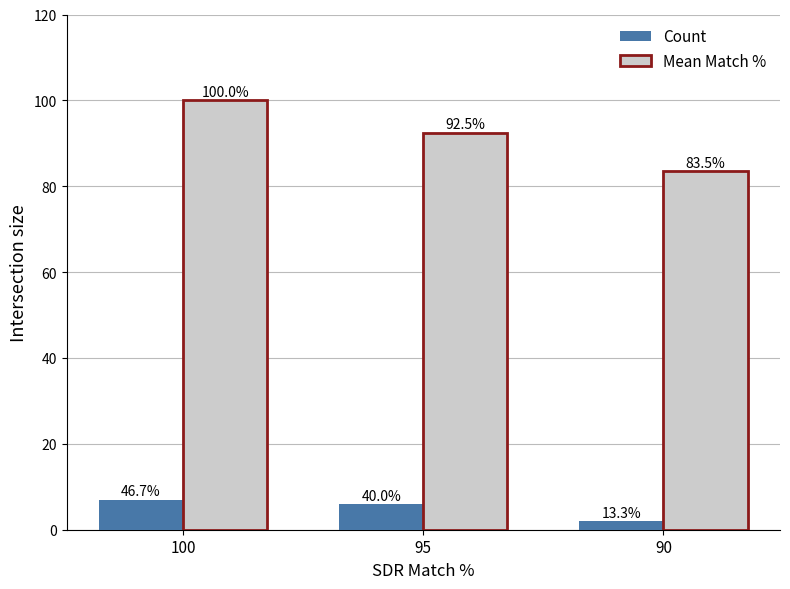

Rank the categories by Mean Match % value from lowest to highest.

90, 95, 100